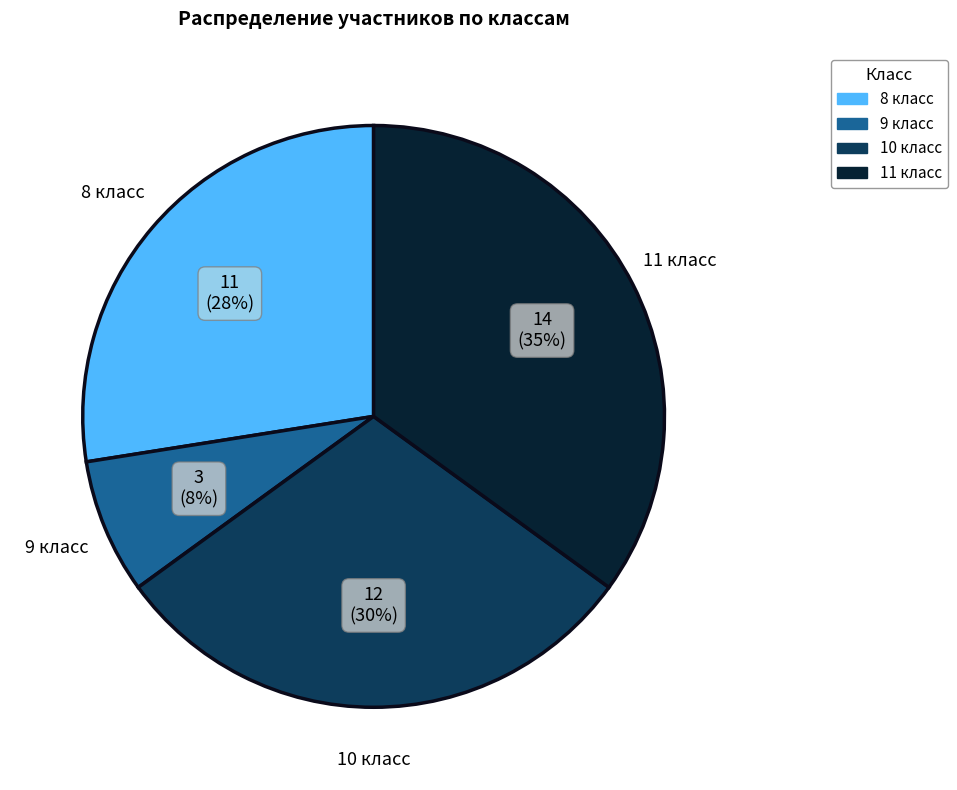

Which has a higher value, 11 класс or 8 класс?

11 класс